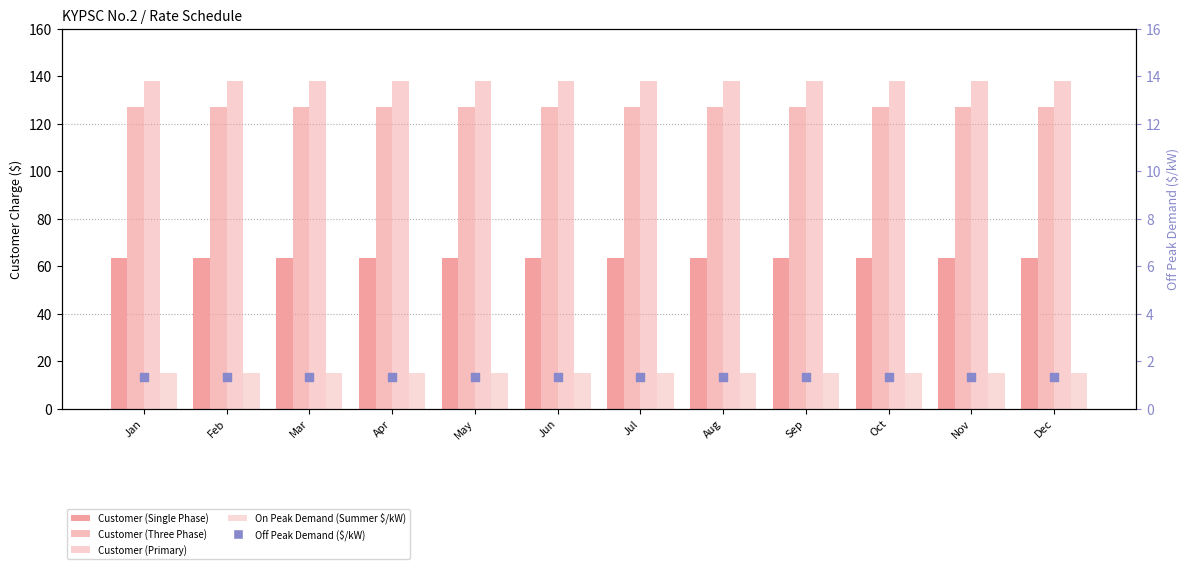

Which series has the largest total across all categories?

Customer (Primary)